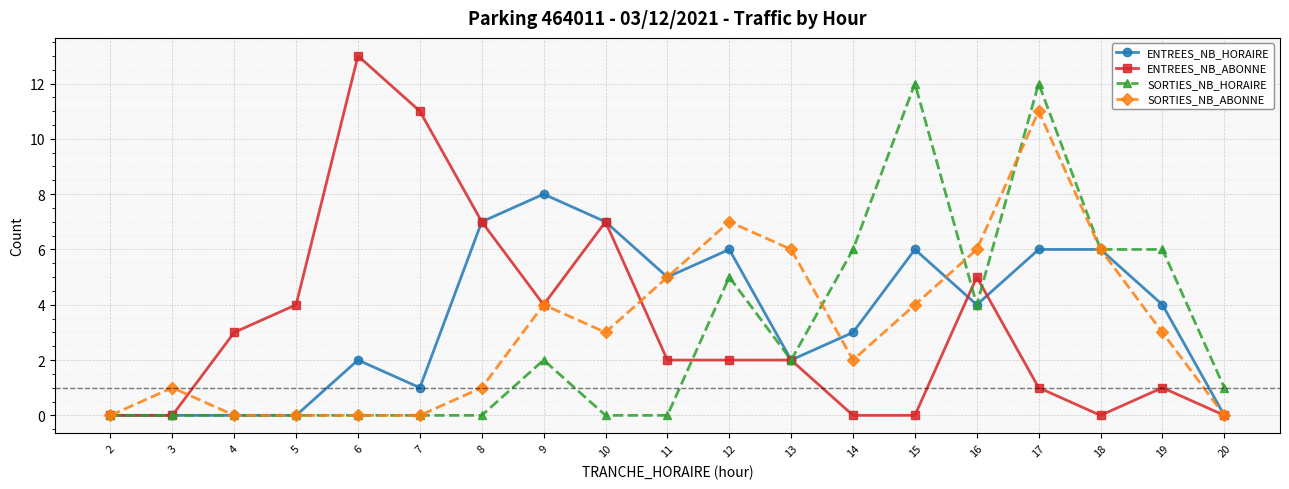

Is this an area chart (filled region under the line)?

No